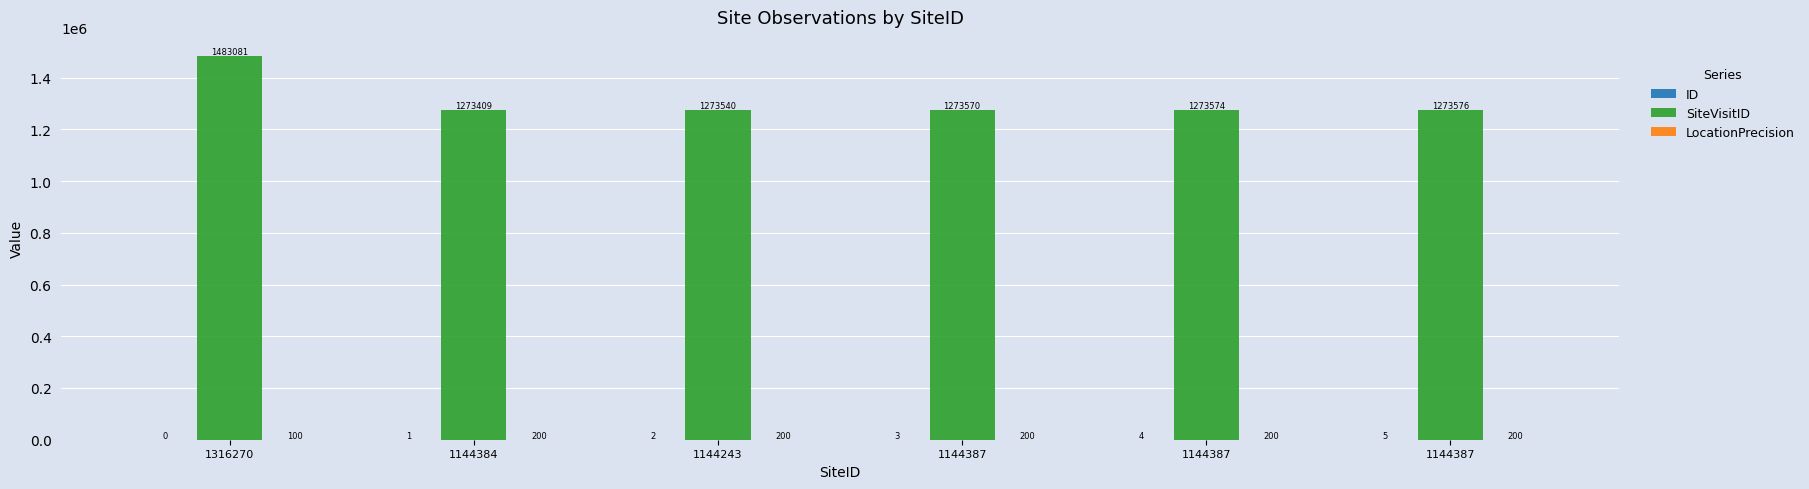

What is the sum of the ID values at 1144243 and 1144387?

6